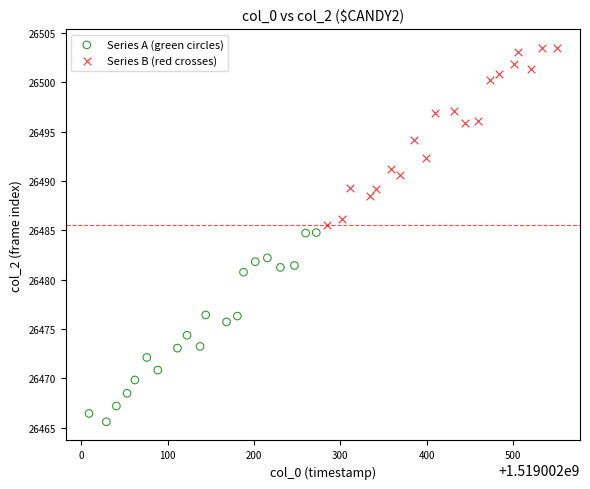

Which series has the largest Y range (max minus min)?

Series A (green circles)